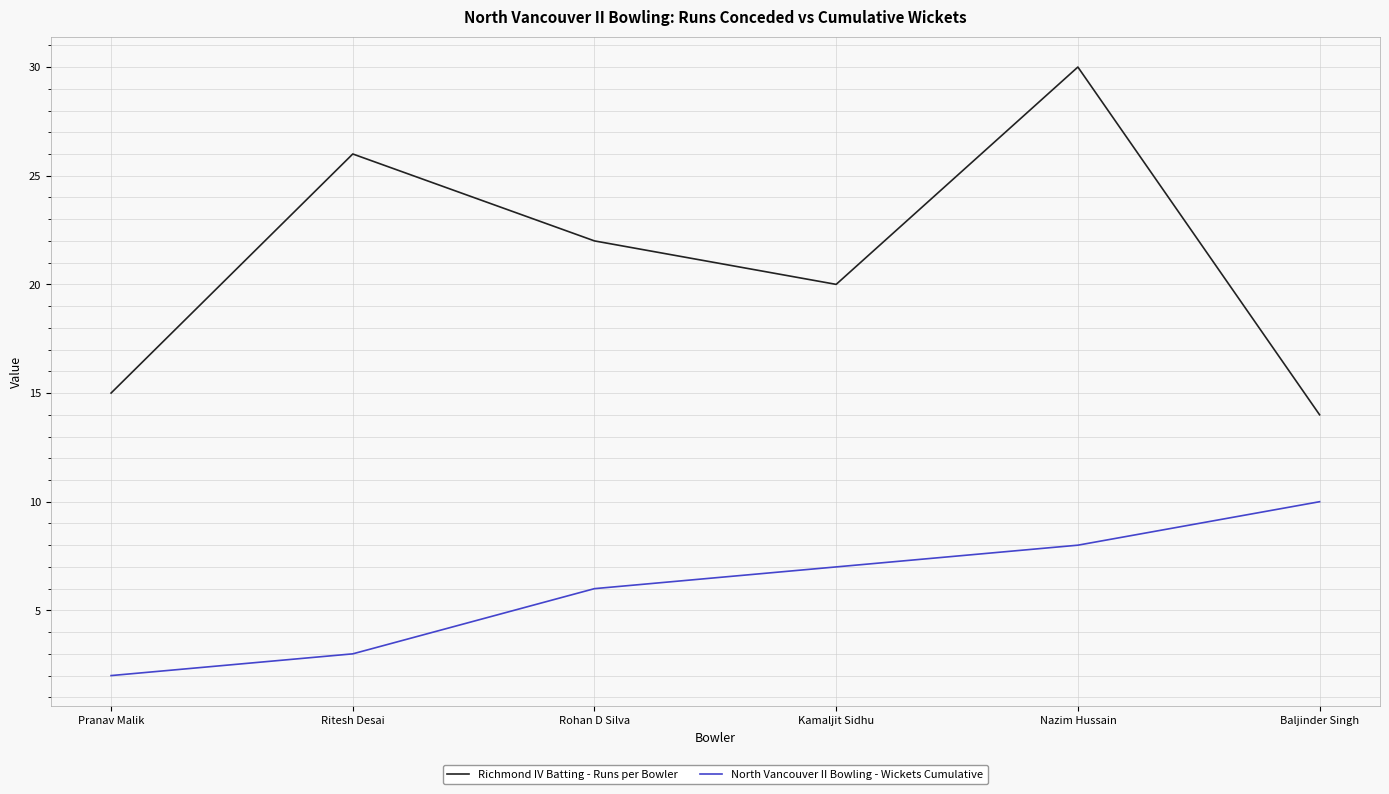

True or false: Richmond IV Batting - Runs per Bowler and North Vancouver II Bowling - Wickets Cumulative intersect in this chart.

False